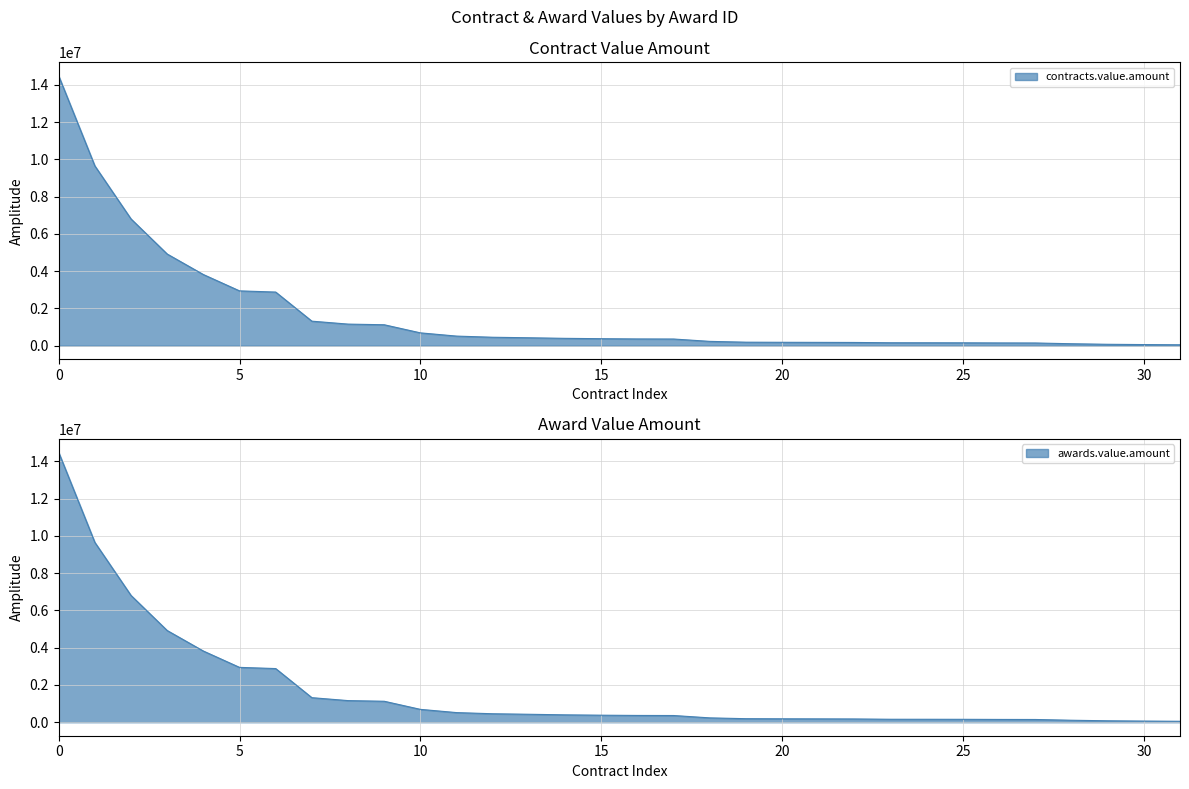

Which series has the largest range (max minus min)?

contracts.value.amount